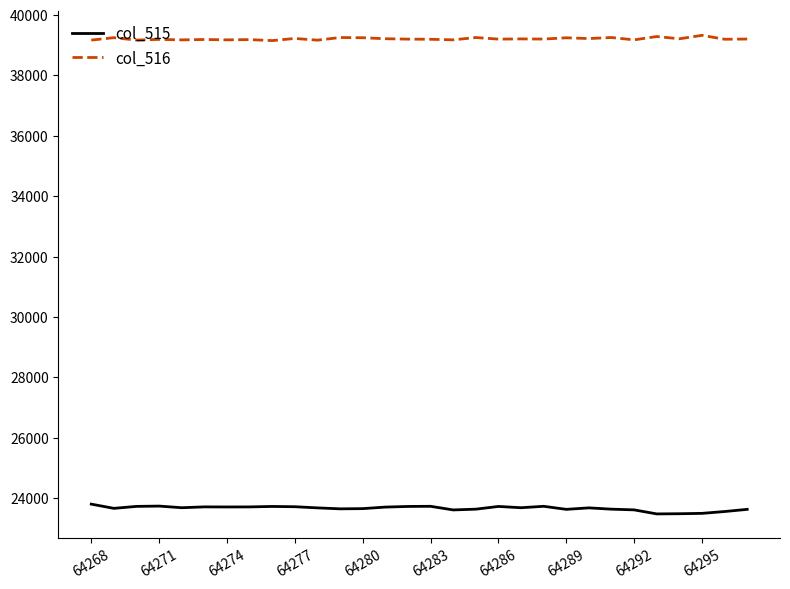

In col_516, how many points are higher than both neighbors (excluding endpoints)?

12